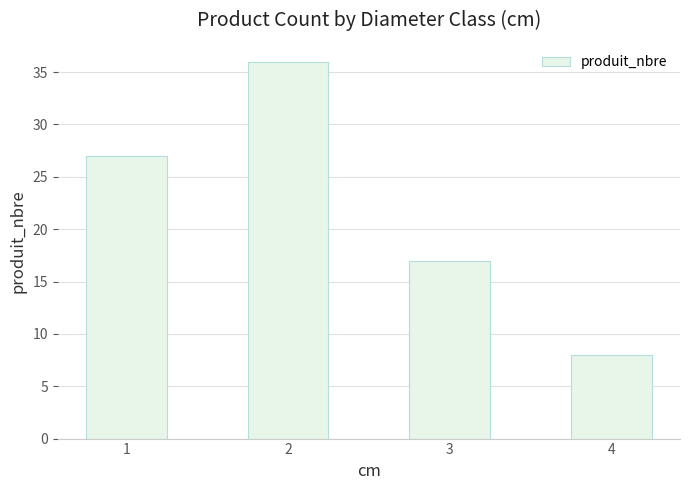

Which has a higher value, 3 or 1?

1